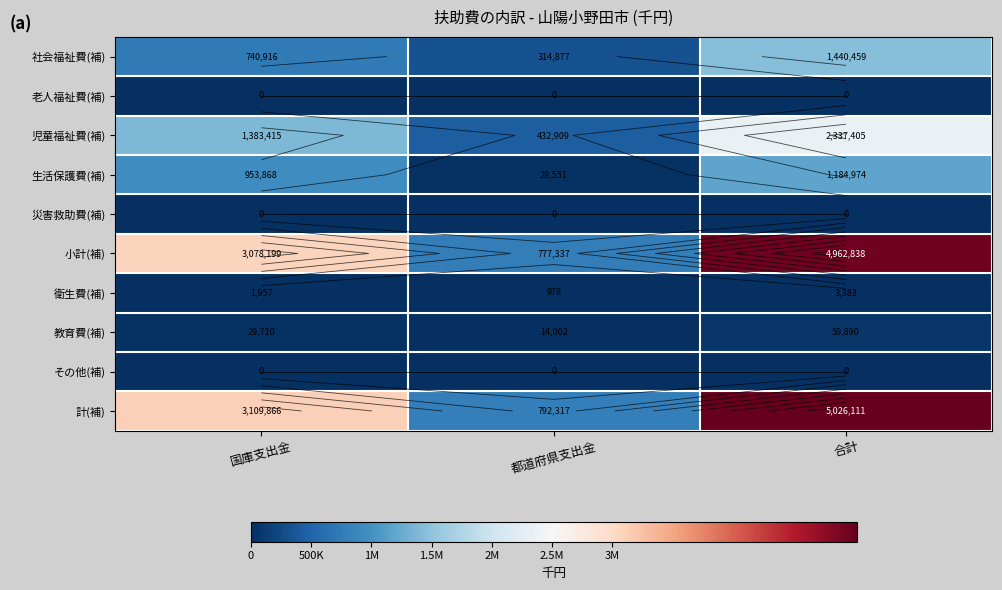

What is the approximate value of 児童福祉費(補) at 合計, to the nearest 10?

2337400